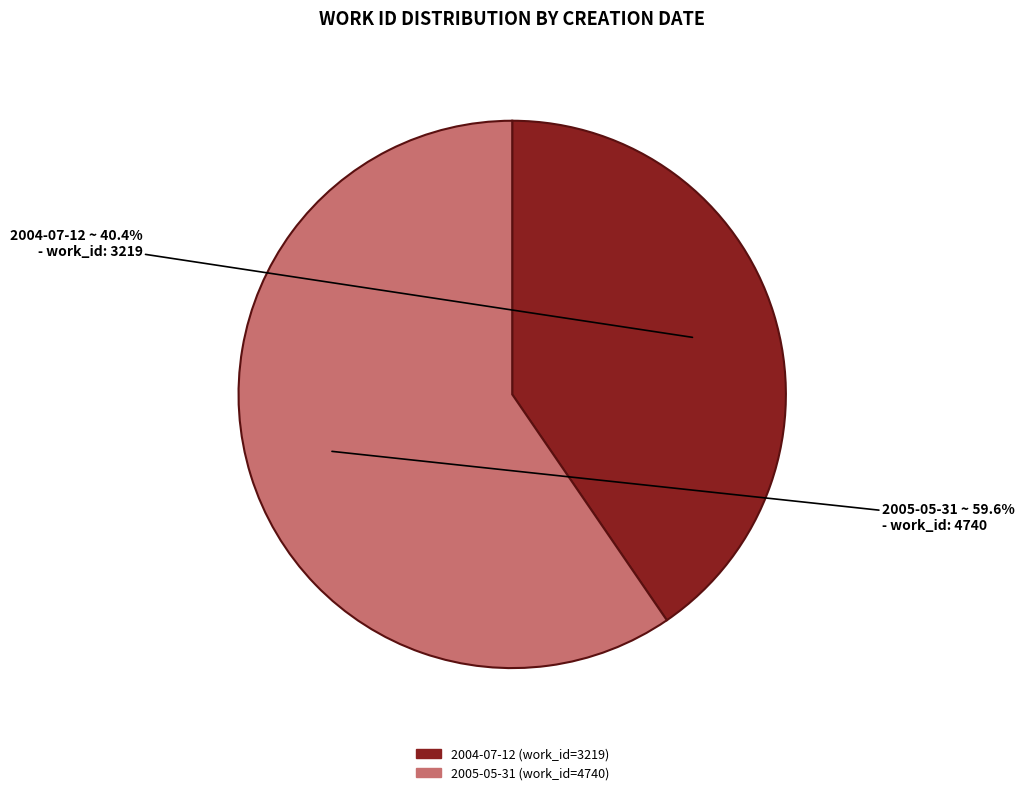

Which category has the smallest portion of the pie?

2004-07-12